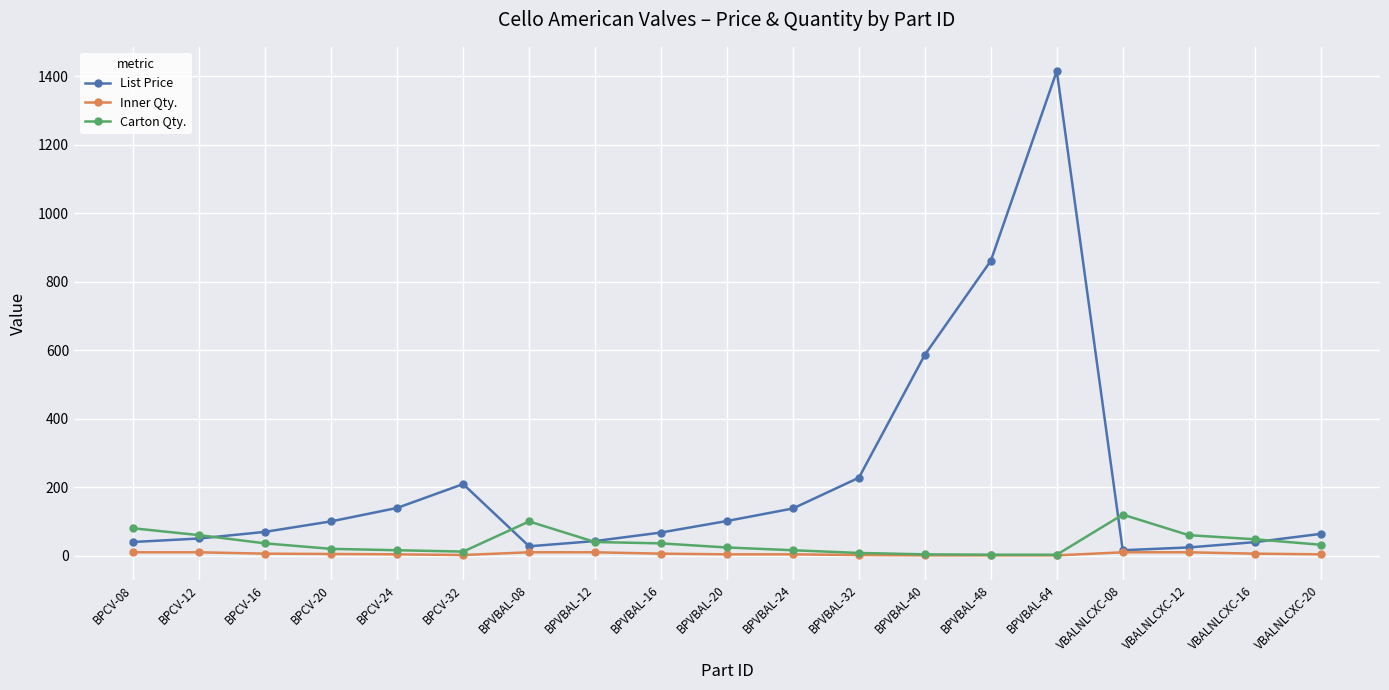

What is the difference between the Carton Qty. values at BPCV-20 and VBALNLCXC-16?

28.0